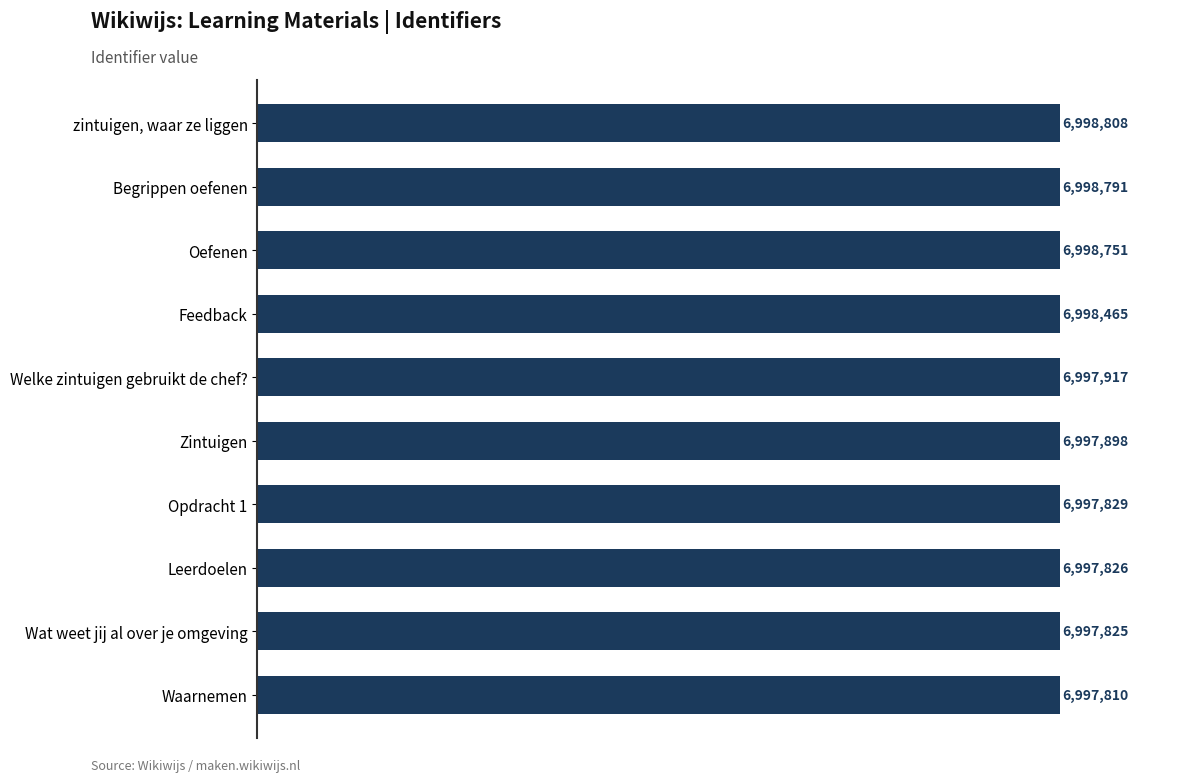

Does the chart contain any negative values?

No